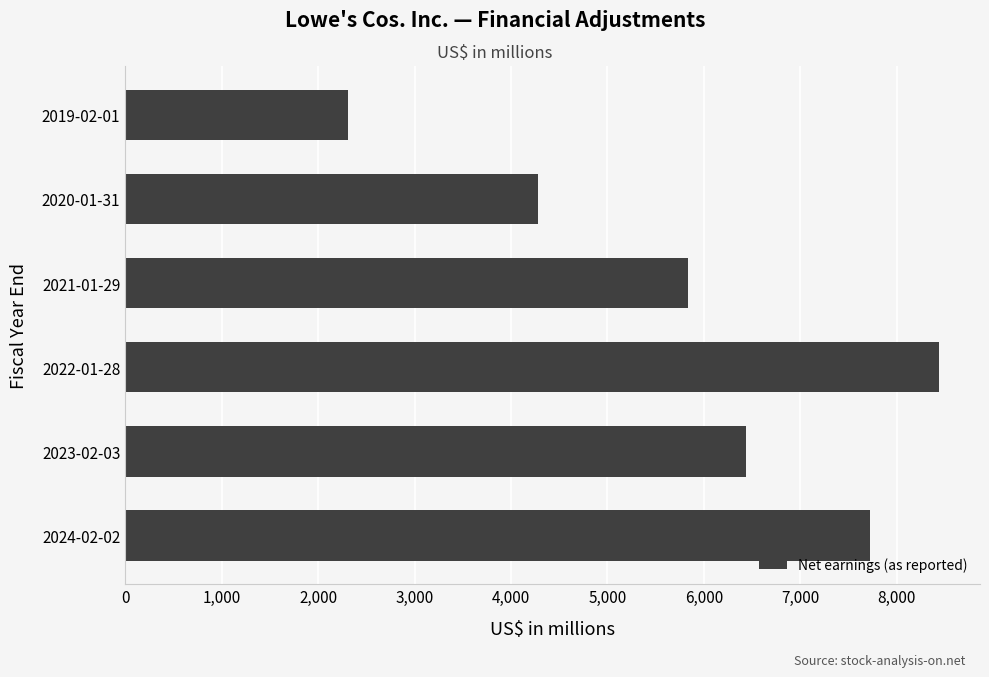

What is the difference between the maximum and minimum values?

6128